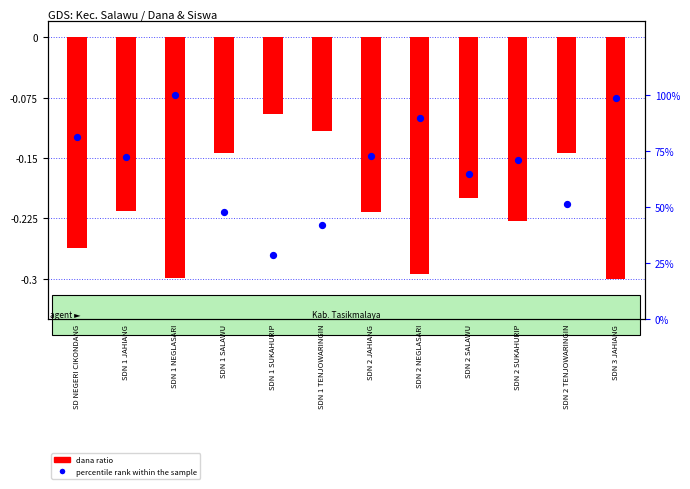

Which series contains the highest Y value?

percentile rank within the sample